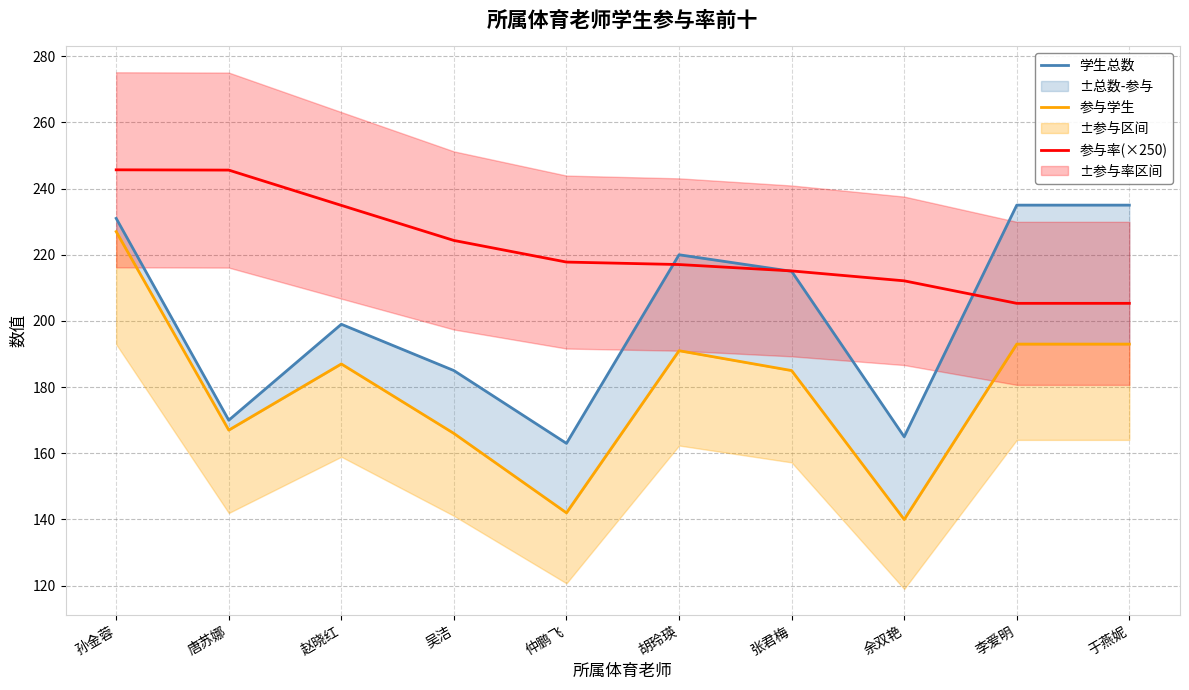

Reading left to right, extract all data points from this chart.

学生总数: 231.0	170.0	199.0	185.0	163.0	220.0	215.0	165.0	235.0	235.0
参与学生: 227.0	167.0	187.0	166.0	142.0	191.0	185.0	140.0	193.0	193.0
参与率(×250): 245.7	245.6	234.9	224.3	217.8	217.0	215.1	212.1	205.3	205.3